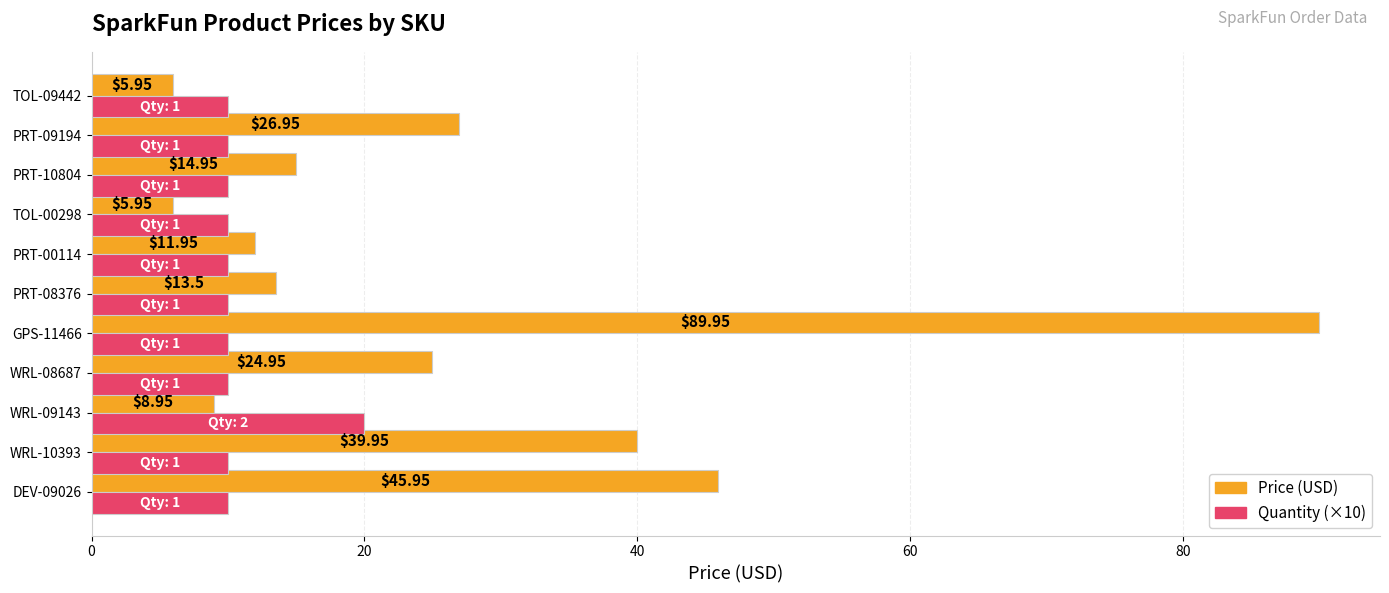

At which category is the sum across all series the highest?

GPS-11466